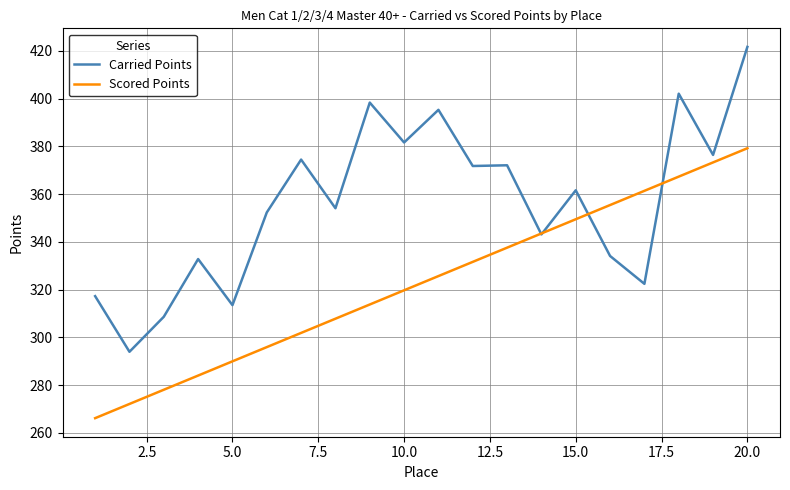

Which series has the largest range (max minus min)?

Carried Points